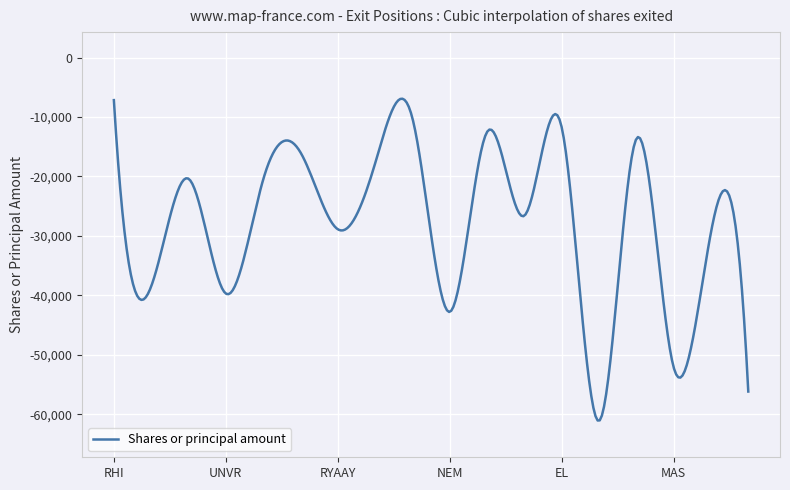

What is the difference between the maximum and minimum values?

54137.8